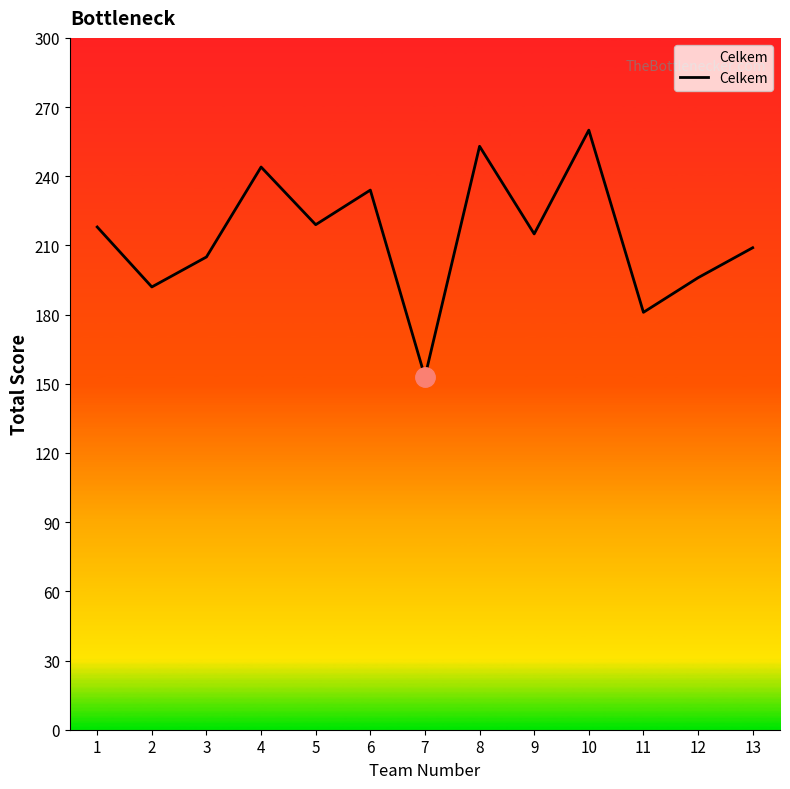

Which category has the highest value across all series?

10